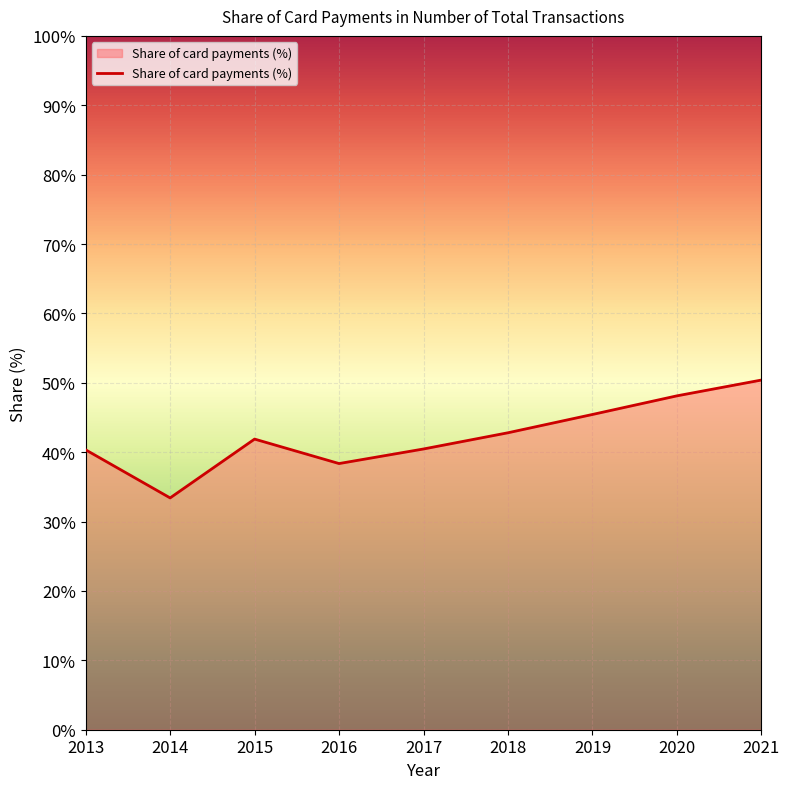

Is it true that the value at 2019 is 71.6?

False